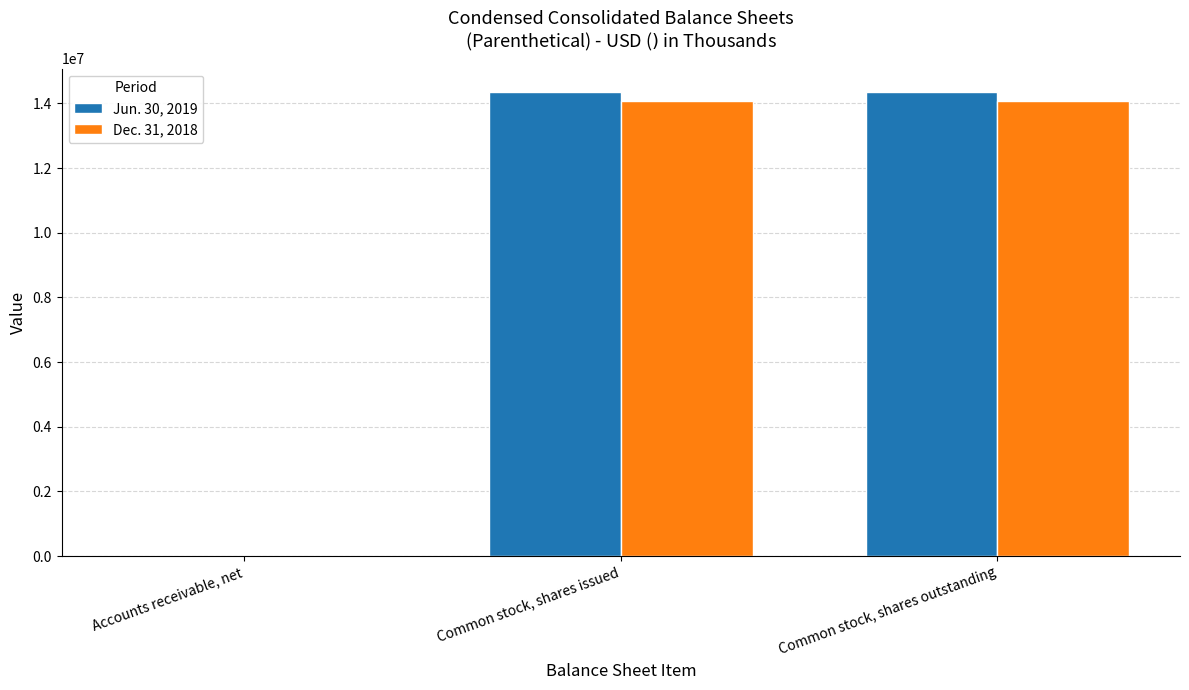

The value of Dec. 31, 2018 at Common stock, shares issued is 14083000. True or false?

True